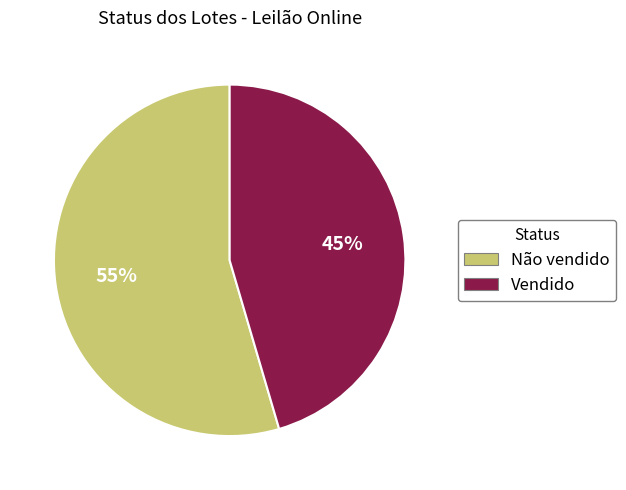

How many slices are in this pie chart?

2